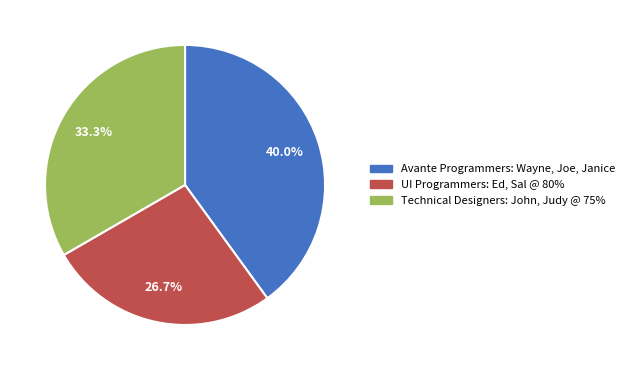

Rank the categories by value from highest to lowest.

Avante Programmers: Wayne, Joe, Janice, Technical Designers: John, Judy @ 75%, UI Programmers: Ed, Sal @ 80%